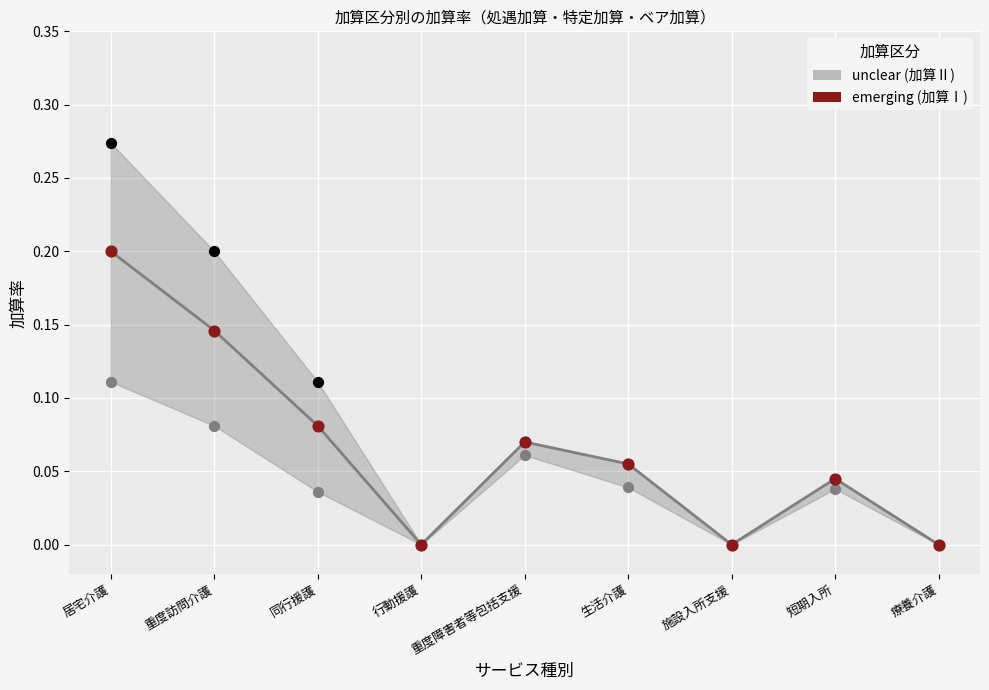

Which series reaches the maximum Y coordinate?

unclear (加算Ⅱ)